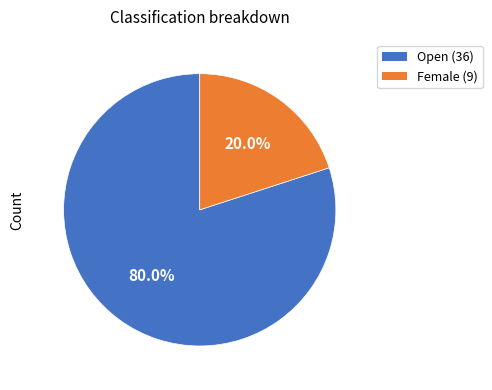

Combined, do Open and Female account for over 50%?

Yes